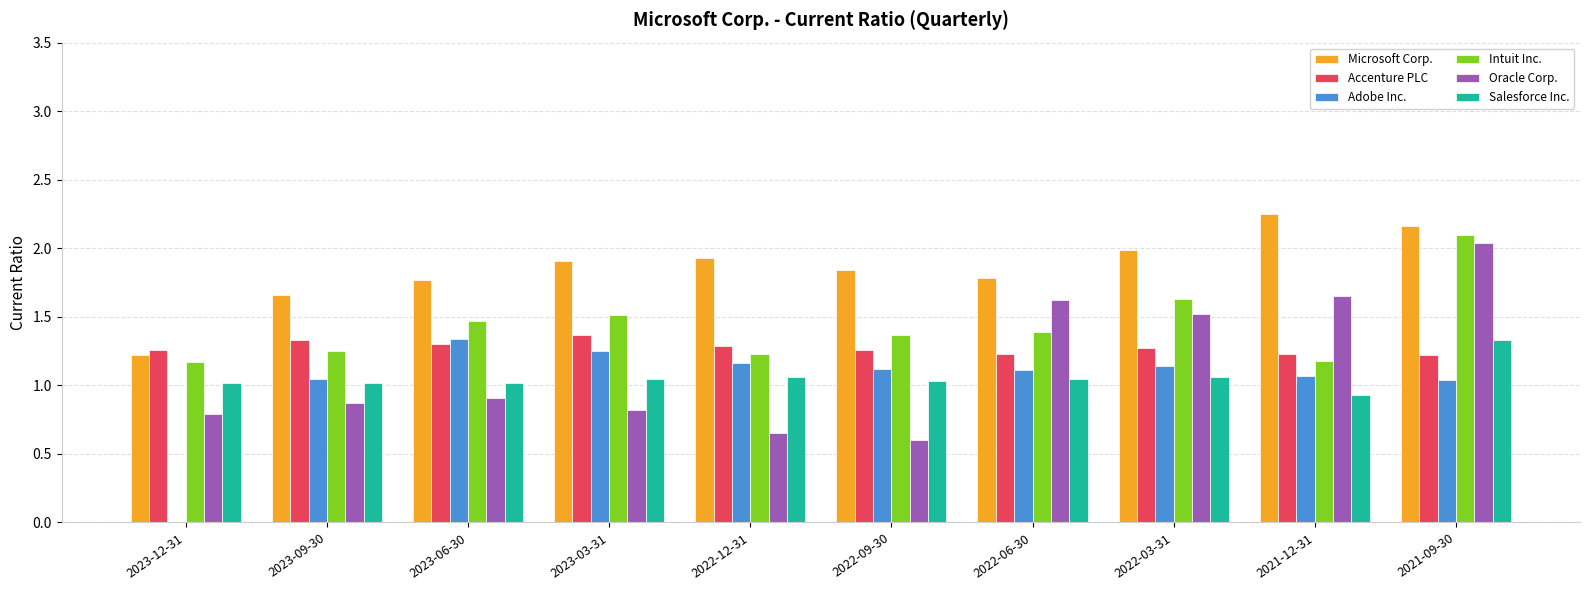

At which category does the chart reach its peak across all series?

2021-12-31